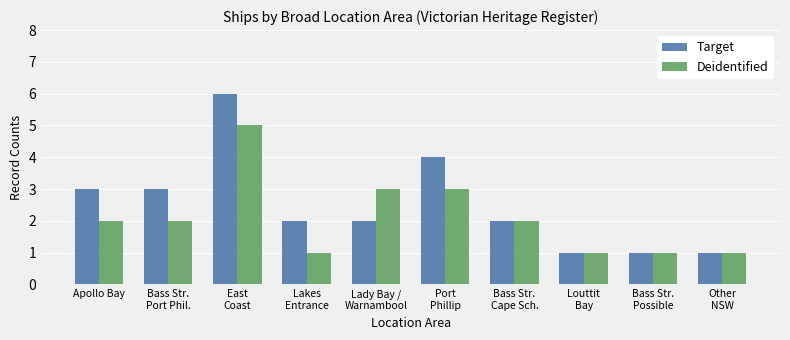

Is it true that Target equals 7 at Port
Phillip?

False